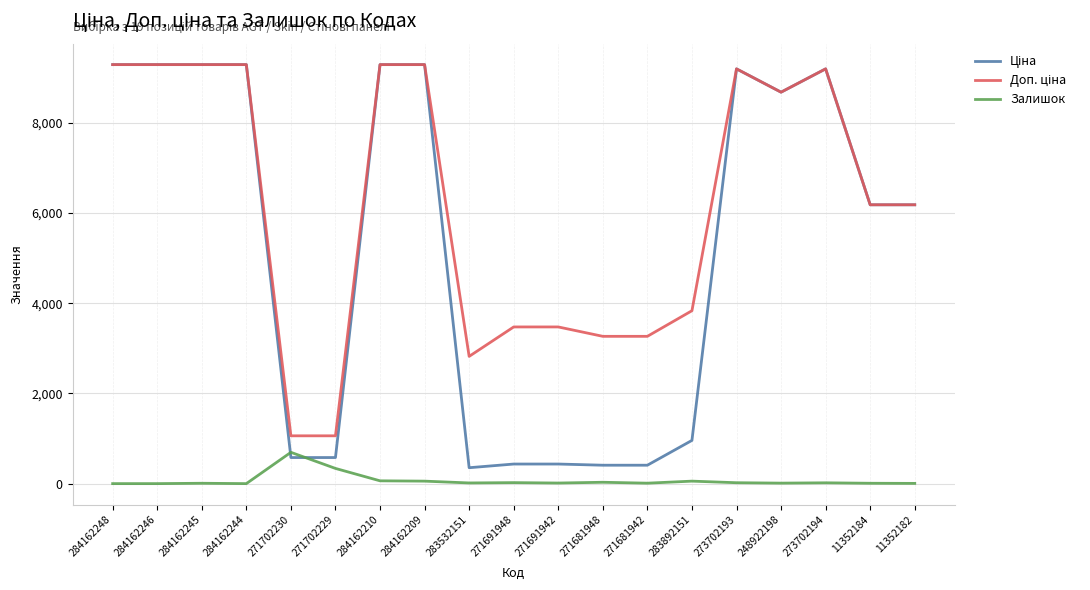

The Залишок series shows -311.3 at 284162246. True or false?

False